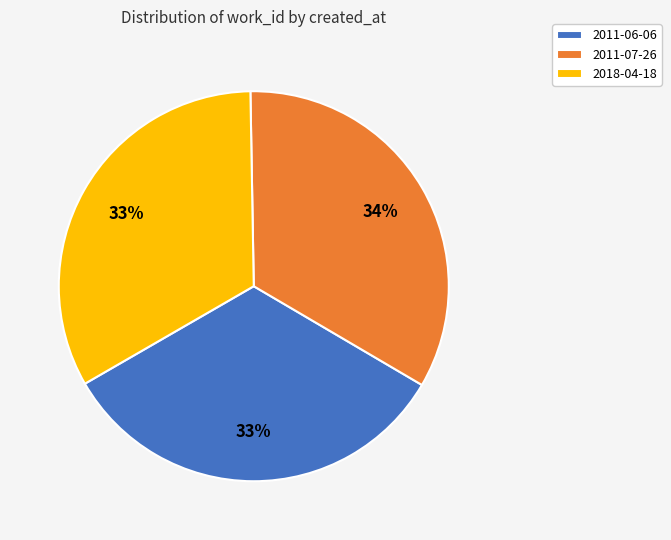

How many slices are in this pie chart?

3